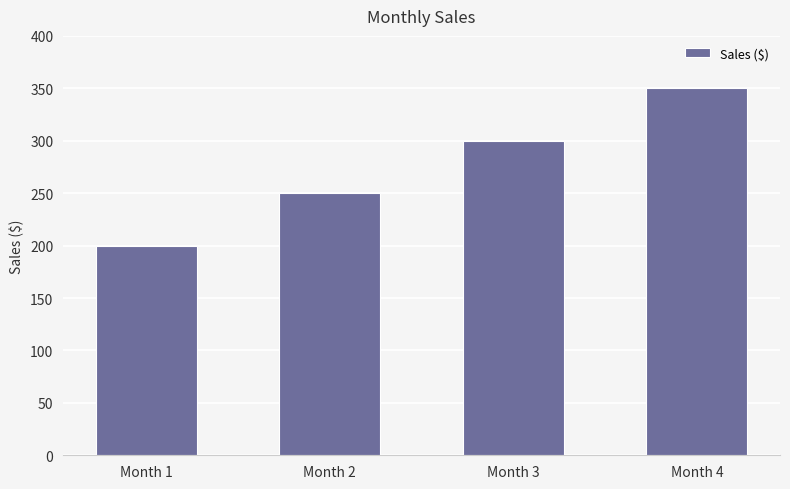

What is the minimum value shown in the chart?

200